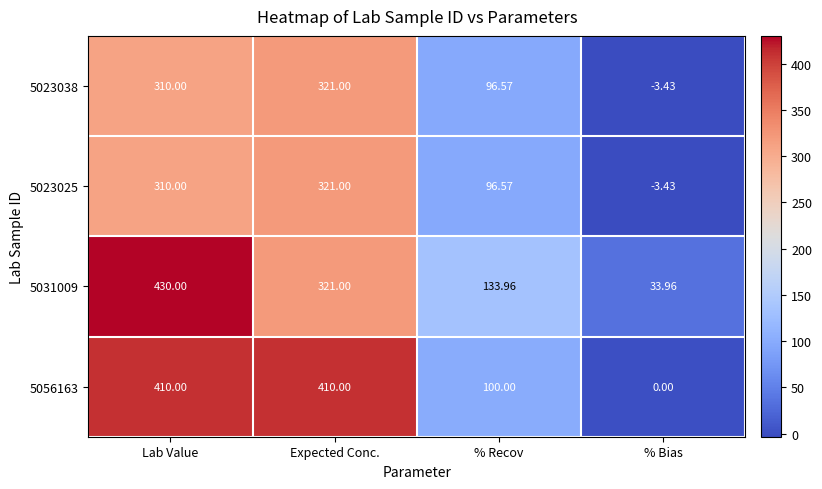

At which category is the sum across all series the highest?

Lab Value